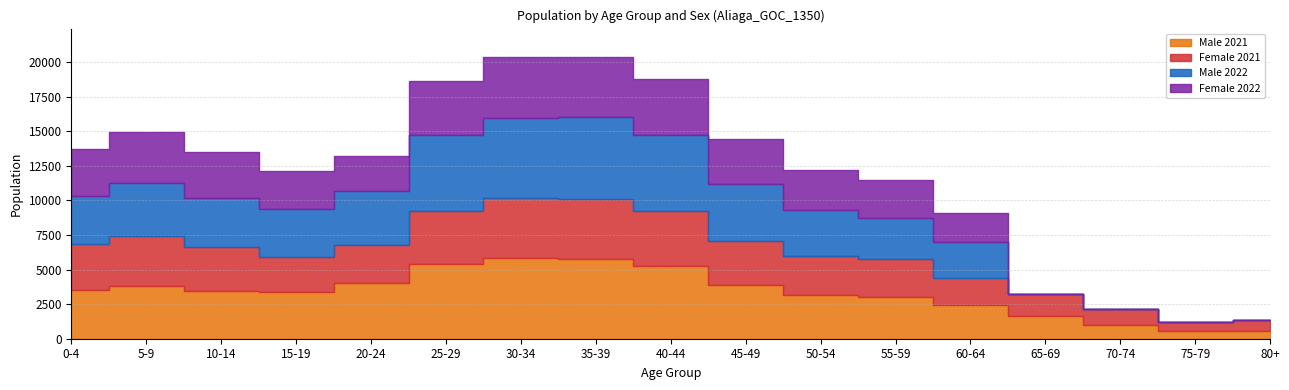

What is the label of the 11th point from the right?

30-34